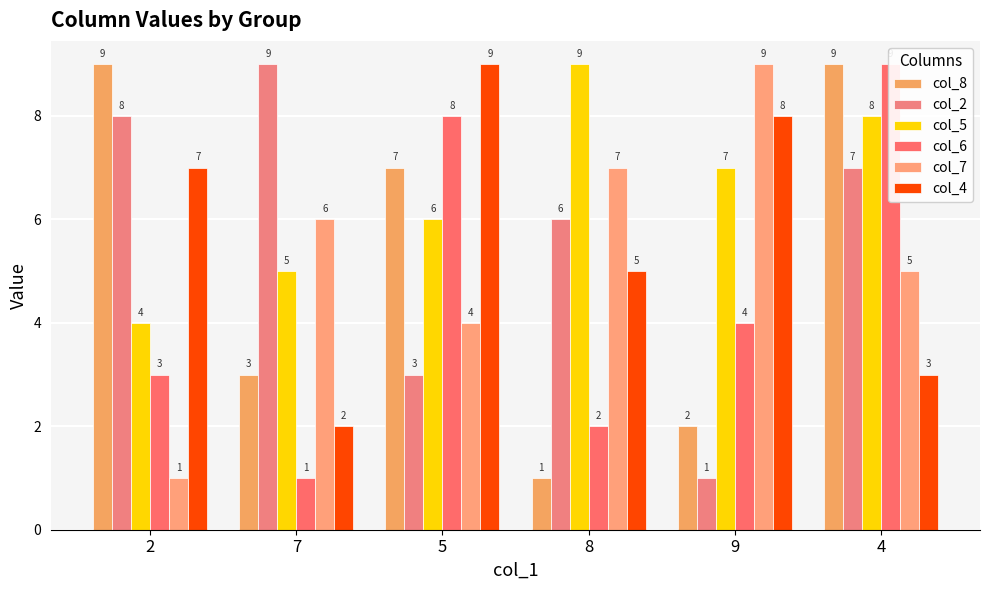

What is the difference between the second highest and second lowest values in the col_7 series?

3